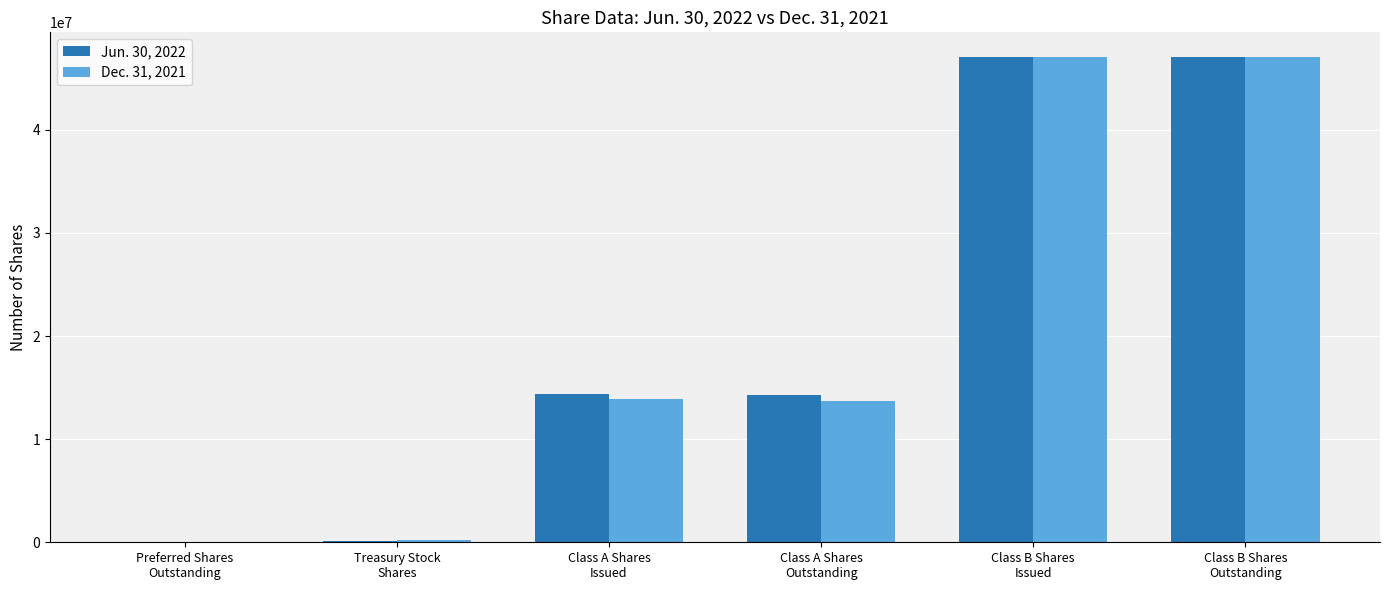

What is the maximum value shown in the chart?

47107130